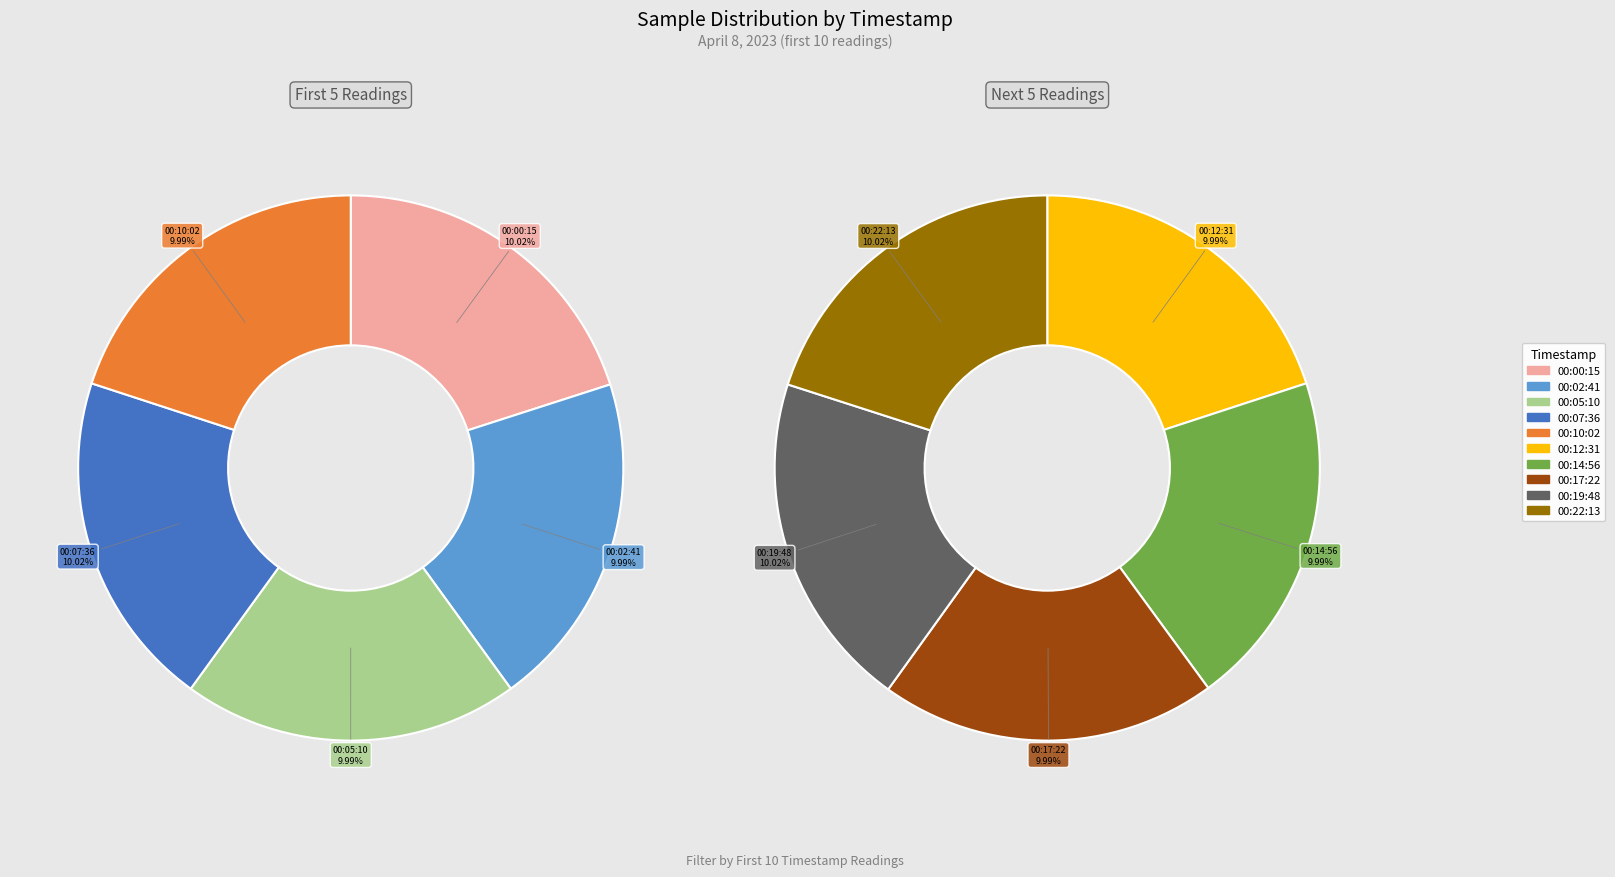

To the nearest percent, what is the combined percentage of 00:10:02 and 00:05:10?

20%